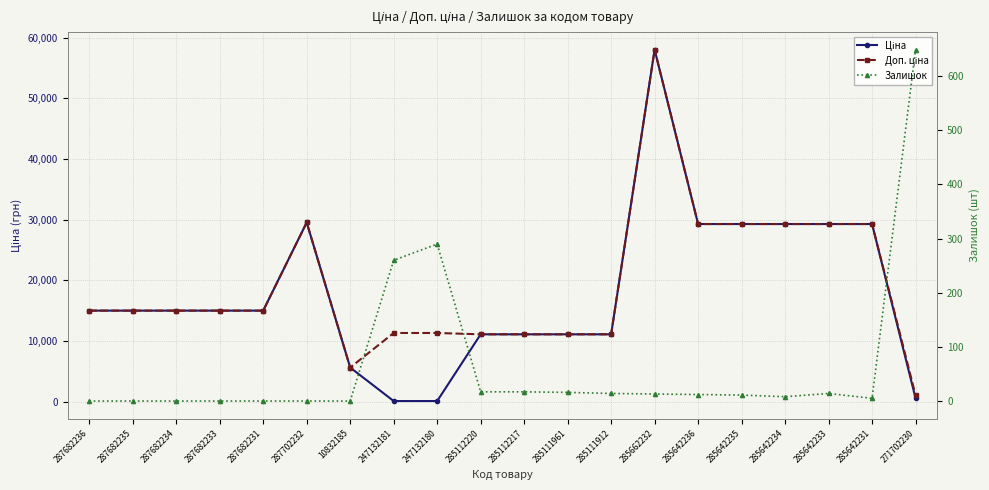

True or false: Доп. ціна and Ціна intersect in this chart.

False